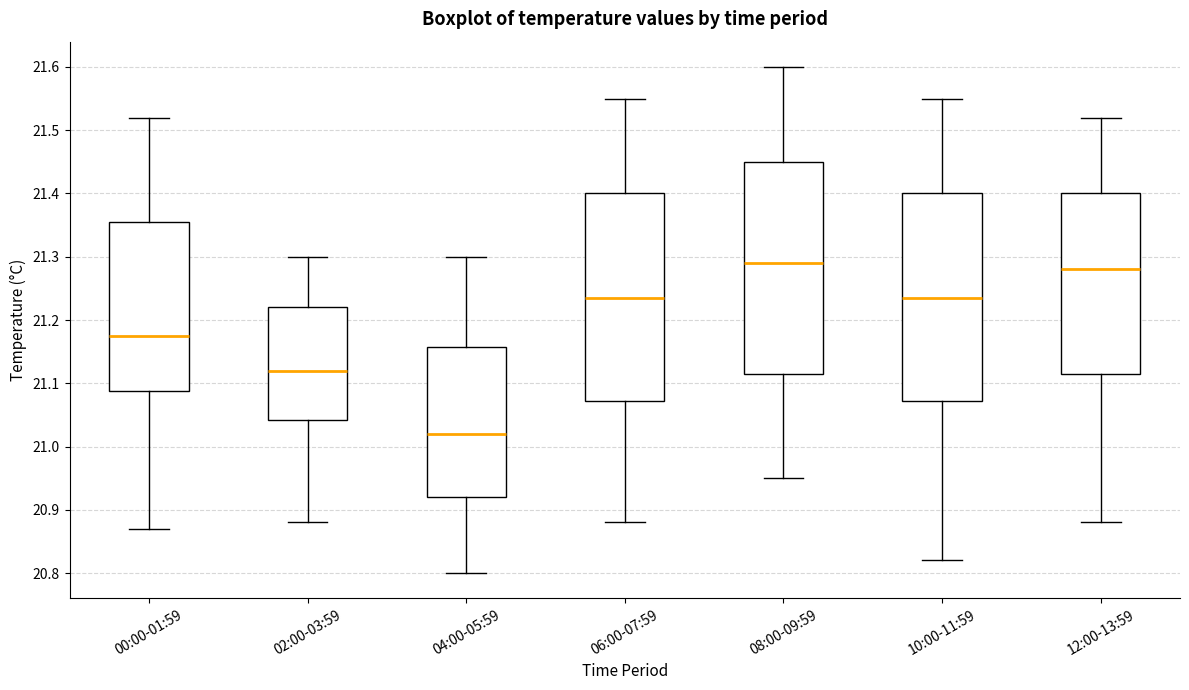

Reading left to right, read every box against the y-axis: the position of its median line, the range the box covers, and the ends of its whiskers. The values are not printed on the chart, so give them approximately, as read against the axis.

00:00-01:59: median 21.18, box 21.09 to 21.36, whiskers 20.87 to 21.52
02:00-03:59: median 21.12, box 21.04 to 21.22, whiskers 20.88 to 21.30
04:00-05:59: median 21.02, box 20.92 to 21.16, whiskers 20.80 to 21.30
06:00-07:59: median 21.24, box 21.07 to 21.40, whiskers 20.88 to 21.55
08:00-09:59: median 21.29, box 21.12 to 21.45, whiskers 20.95 to 21.60
10:00-11:59: median 21.24, box 21.07 to 21.40, whiskers 20.82 to 21.55
12:00-13:59: median 21.28, box 21.12 to 21.40, whiskers 20.88 to 21.52